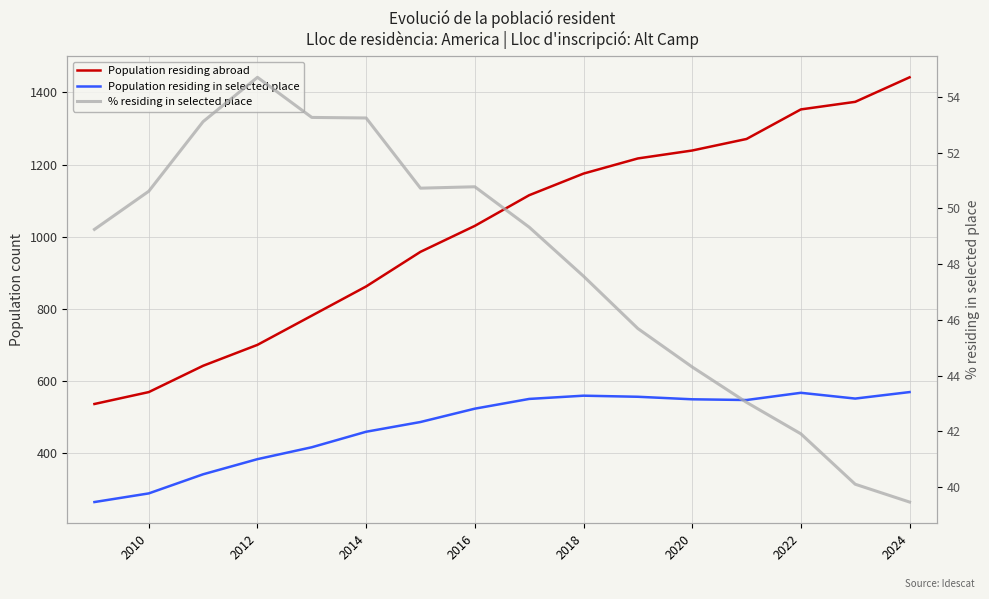

What are all the series names shown in the legend?

Population residing abroad, Population residing in selected place, % residing in selected place